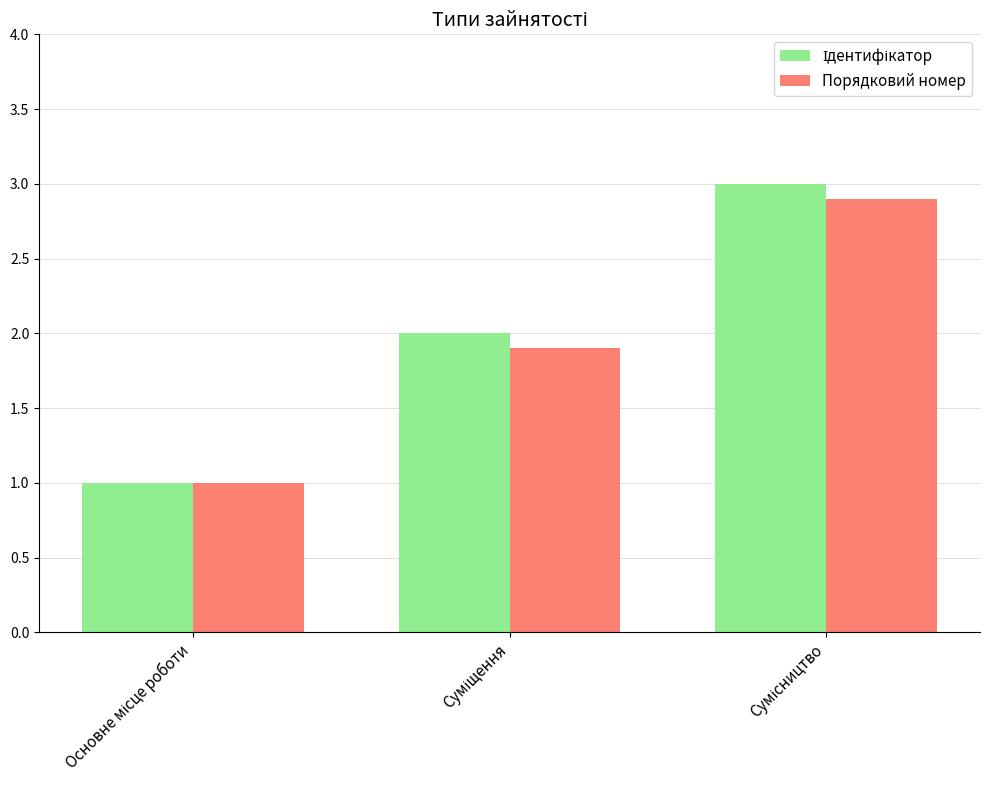

What is the sum of all Порядковий номер values?

5.8